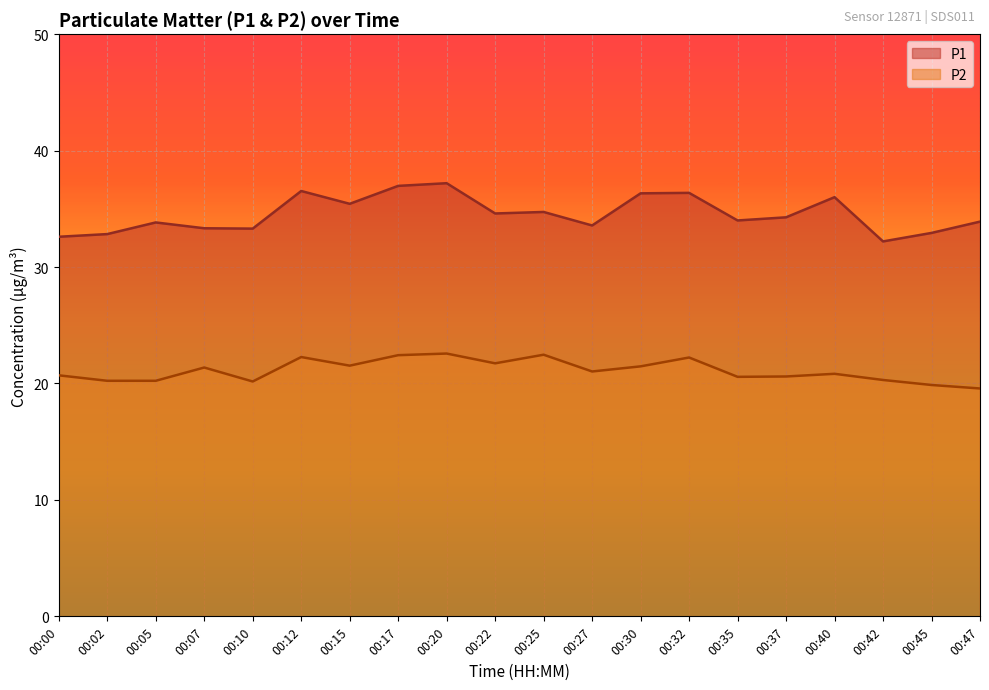

Rank the categories by P1 value from highest to lowest.

00:20, 00:17, 00:12, 00:32, 00:30, 00:40, 00:15, 00:25, 00:22, 00:37, 00:35, 00:47, 00:05, 00:27, 00:07, 00:10, 00:45, 00:02, 00:00, 00:42